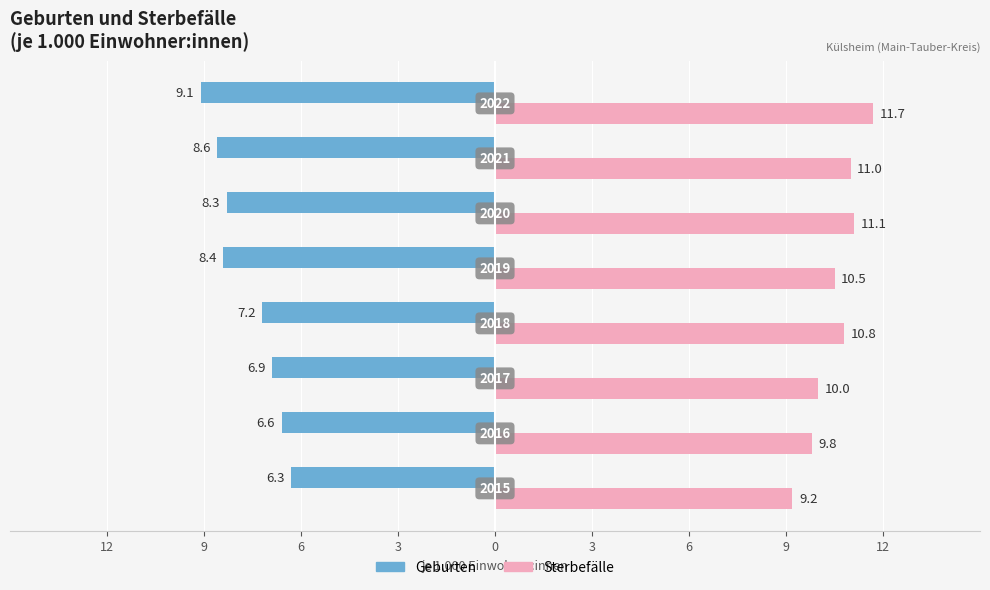

What are all the series names shown in the legend?

Geburten, Sterbefälle